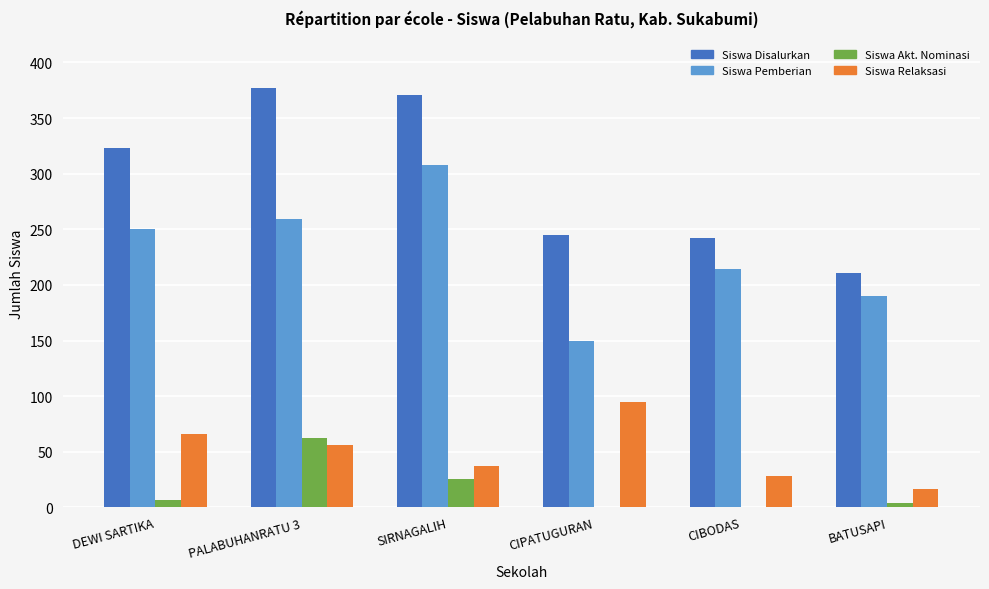

Is the value of Siswa Disalurkan at DEWI SARTIKA greater than the value of Siswa Relaksasi at SIRNAGALIH?

Yes